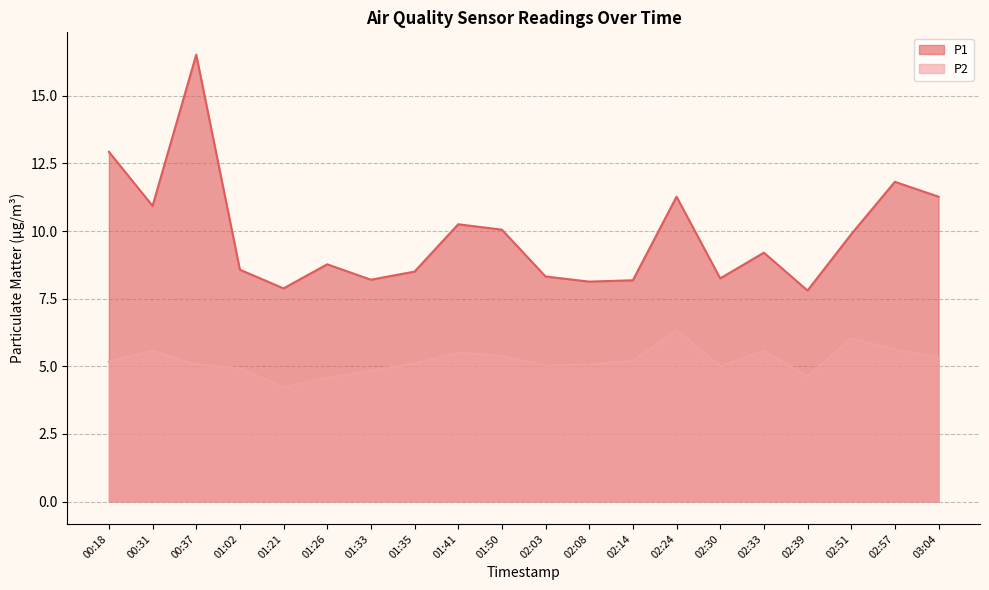

True or false: P2 and P1 cross at least once.

False